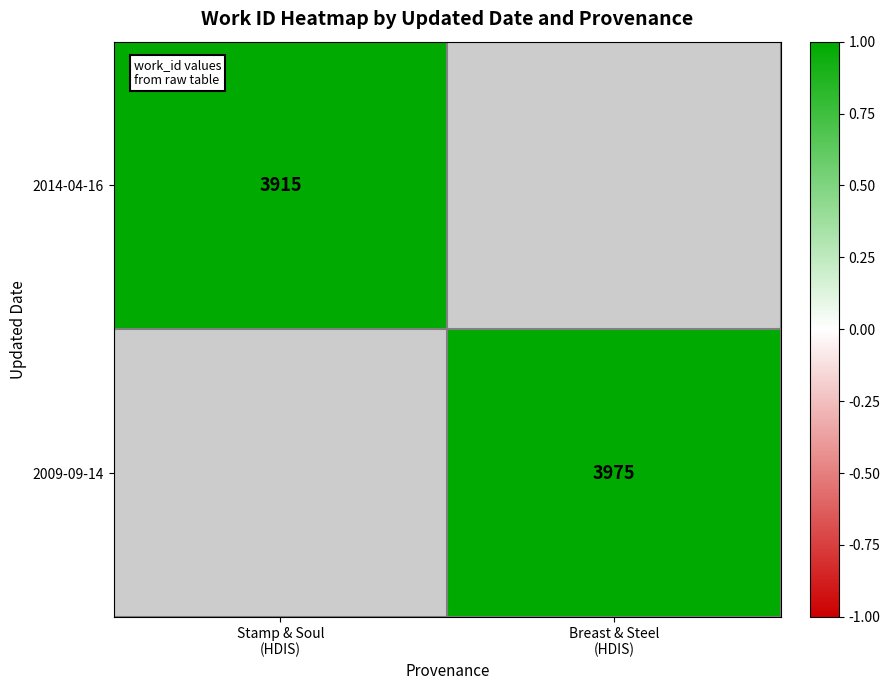

Where is 2014-04-16 nearest to the value 0?

Stamp & Soul (HDIS)